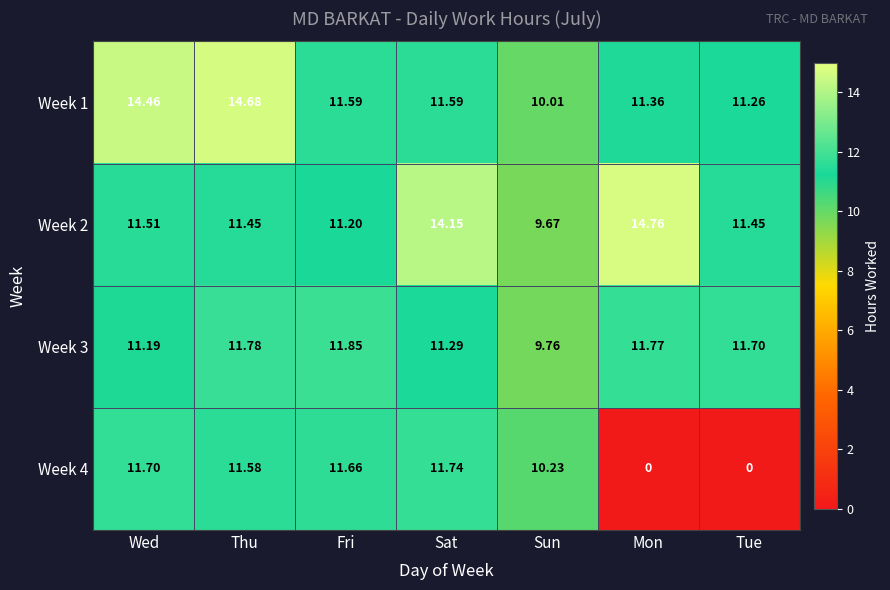

At which category is the sum across all series the highest?

Thu